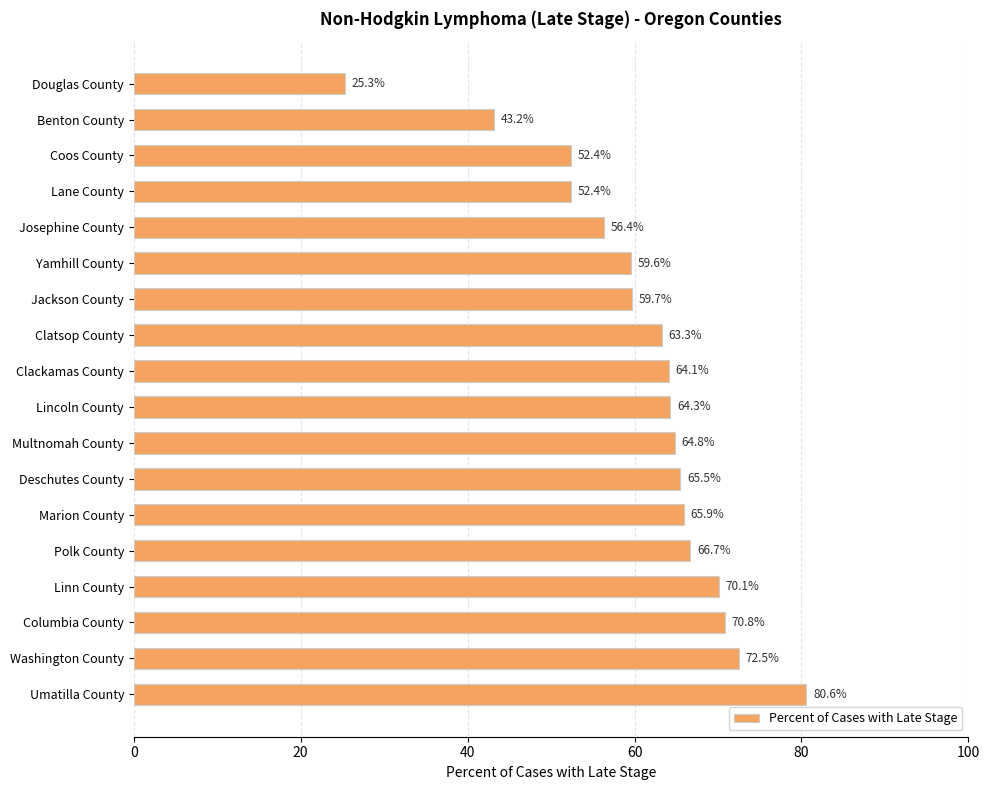

Does the chart contain any negative values?

No